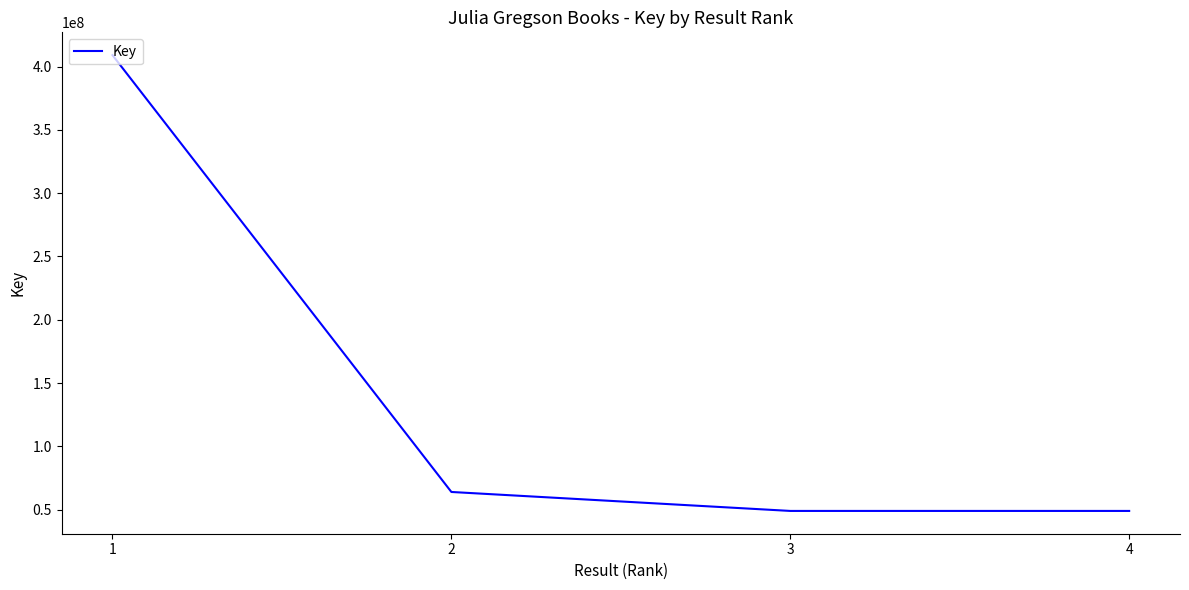

Does the chart have visible grid lines?

No